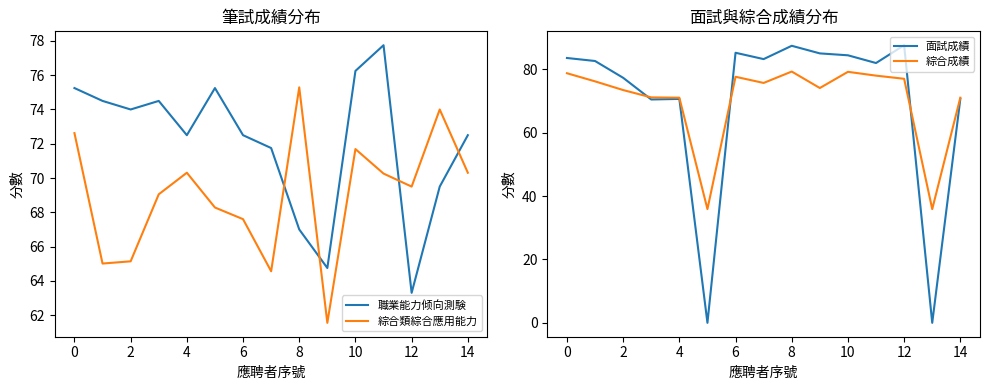

List the series in order of their peak value, lowest first.

綜合類綜合應用能力, 職業能力倾向測験, 綜合成績, 面試成績